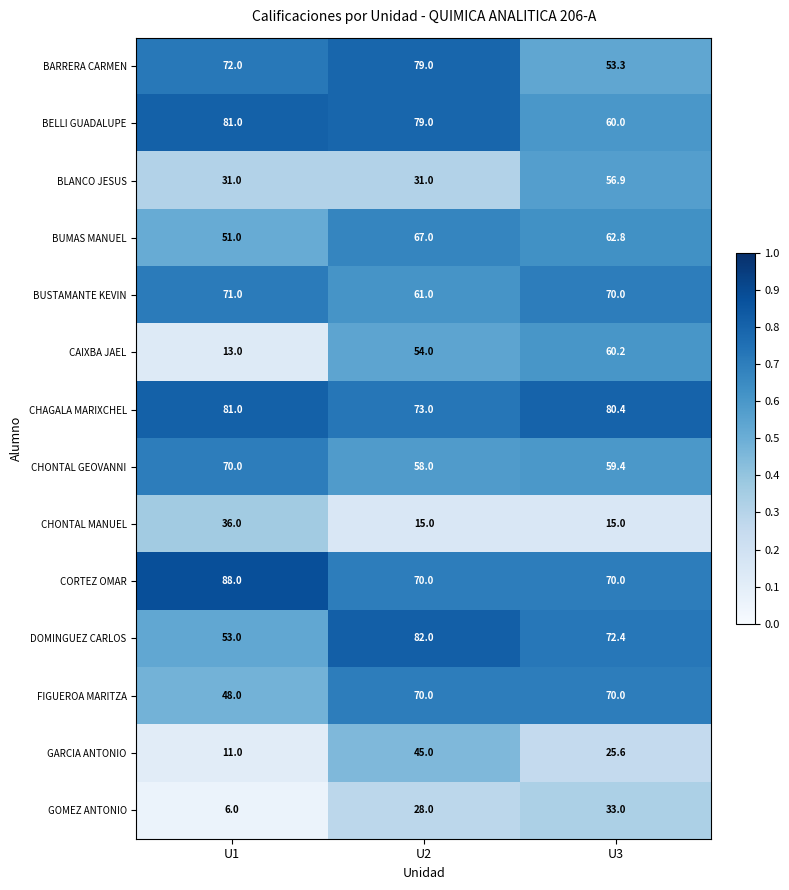

Rank the categories by DOMINGUEZ CARLOS value from highest to lowest.

U2, U3, U1